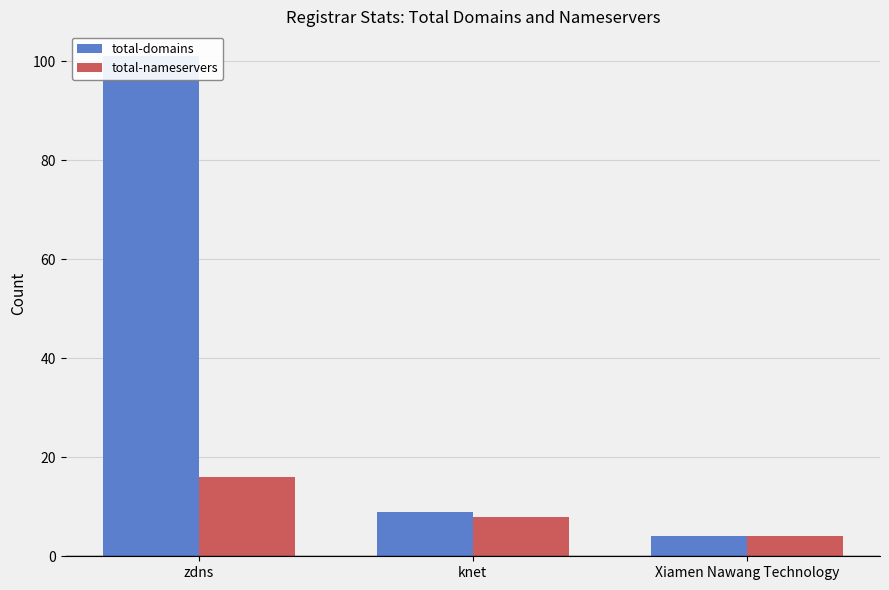

At which category is the sum across all series the highest?

zdns